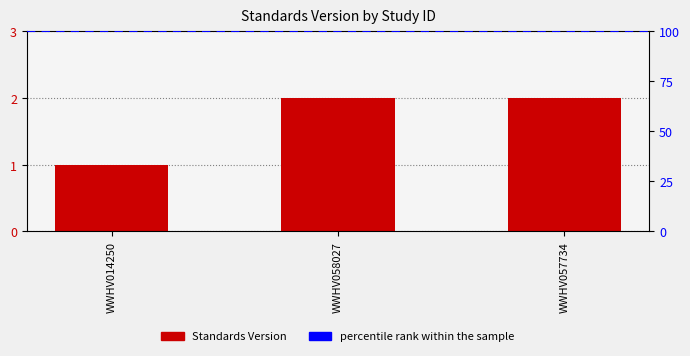

What is the difference between the maximum and minimum values?

1